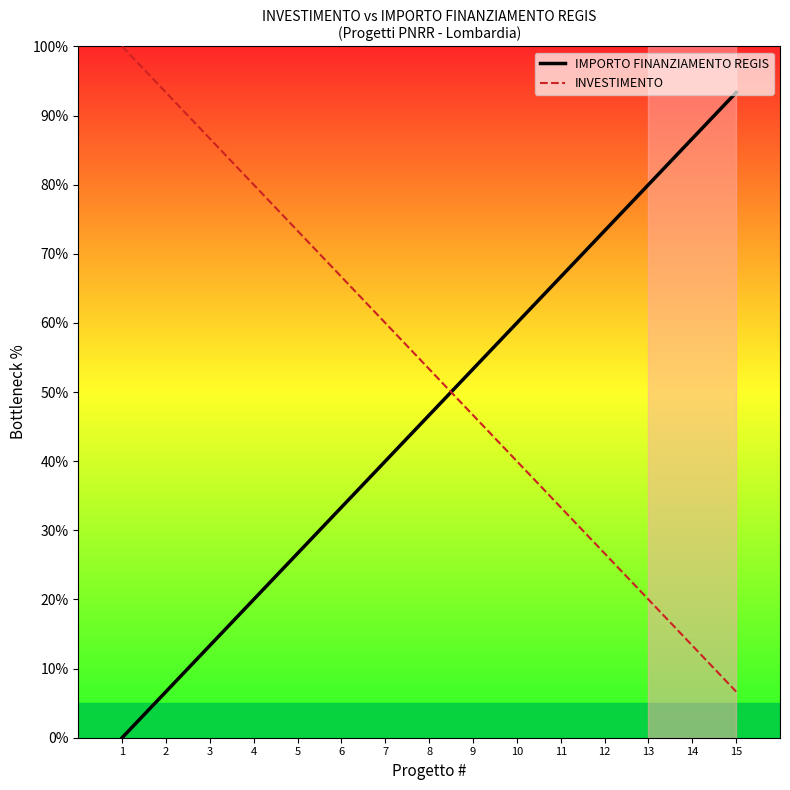

At which label does INVESTIMENTO first exceed 53?

1